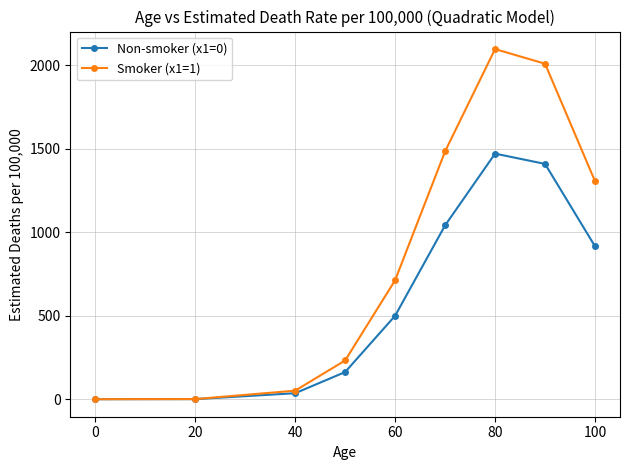

True or false: Smoker (x1=1) has more than 2 interior local peaks.

False